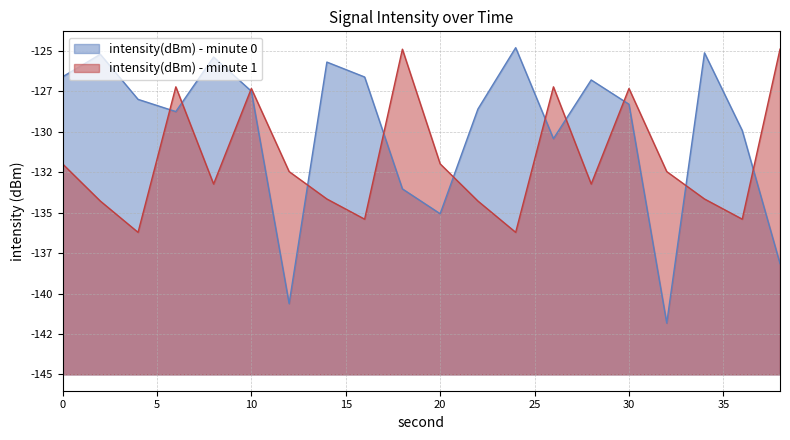

Does the chart display data point markers on the line(s)?

No